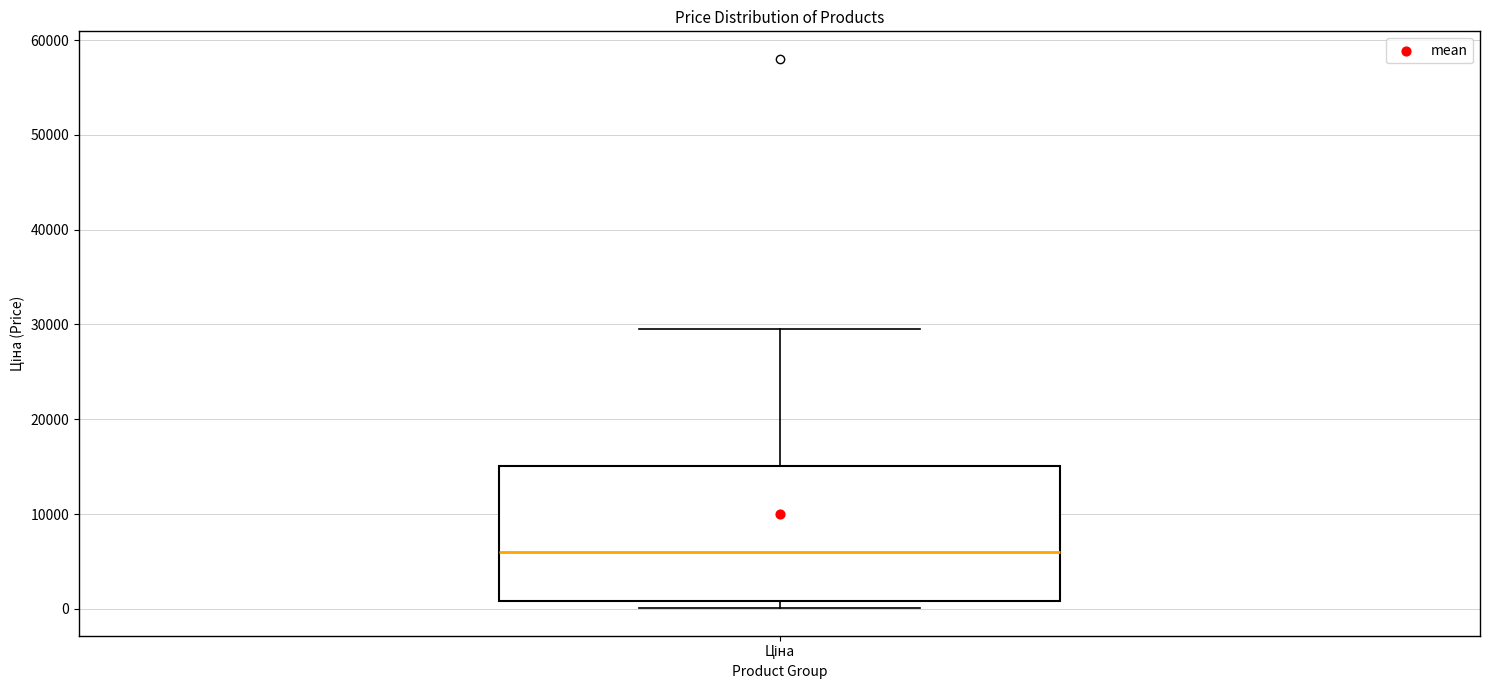

Read this box plot against the y-axis: the position of the median line, the range covered by the box, and the ends of both whiskers. The values are not printed on the chart, so give them approximately, as read against the axis.

median 6000, box 1000 to 15000, whiskers 0 to 30000